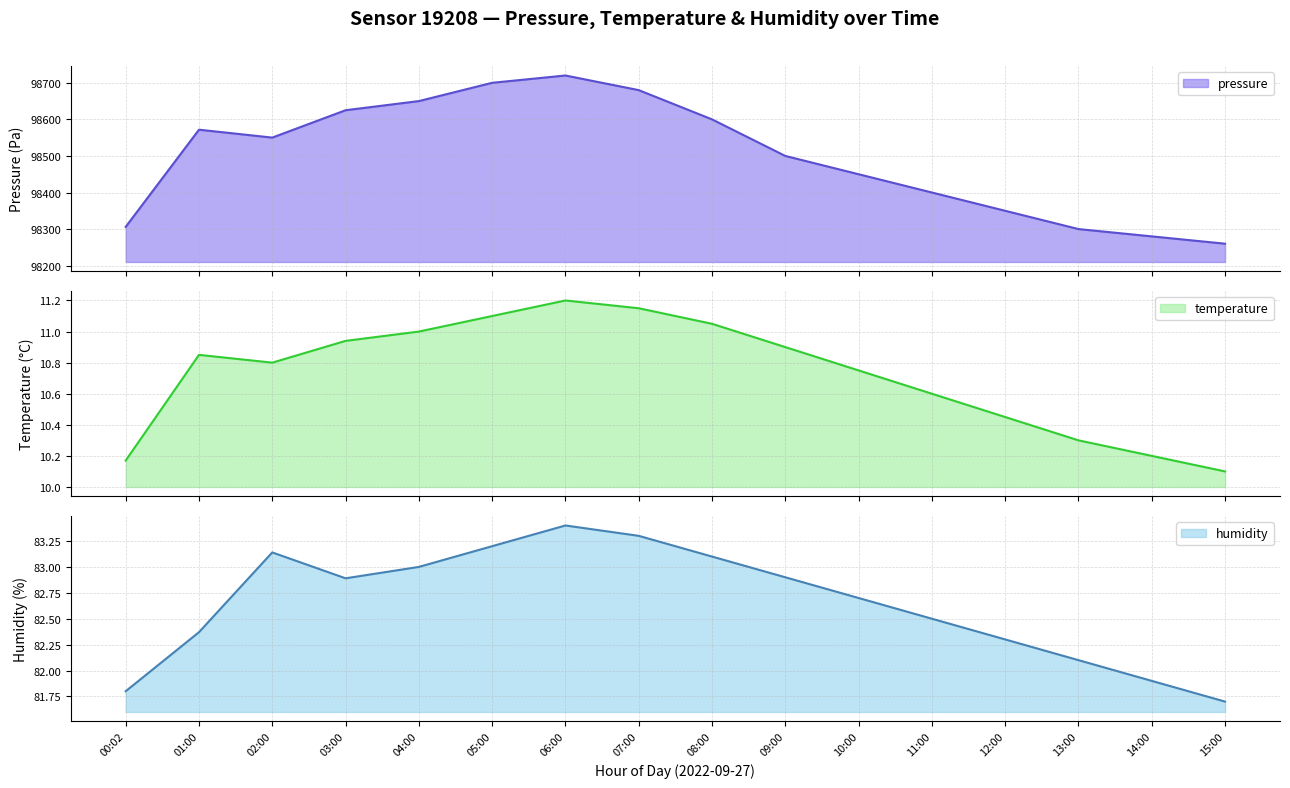

The value of humidity at 14:00 is 124.3. True or false?

False